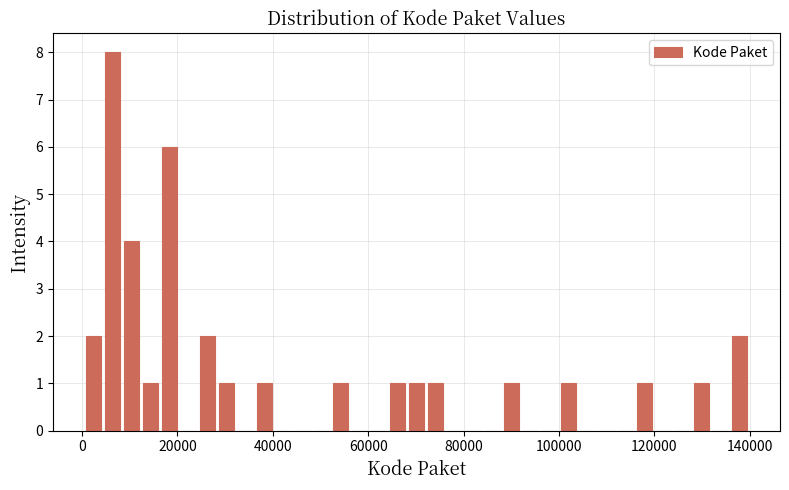

Read against the x-axis, roughly where is the centre of the tallest bar?

6000